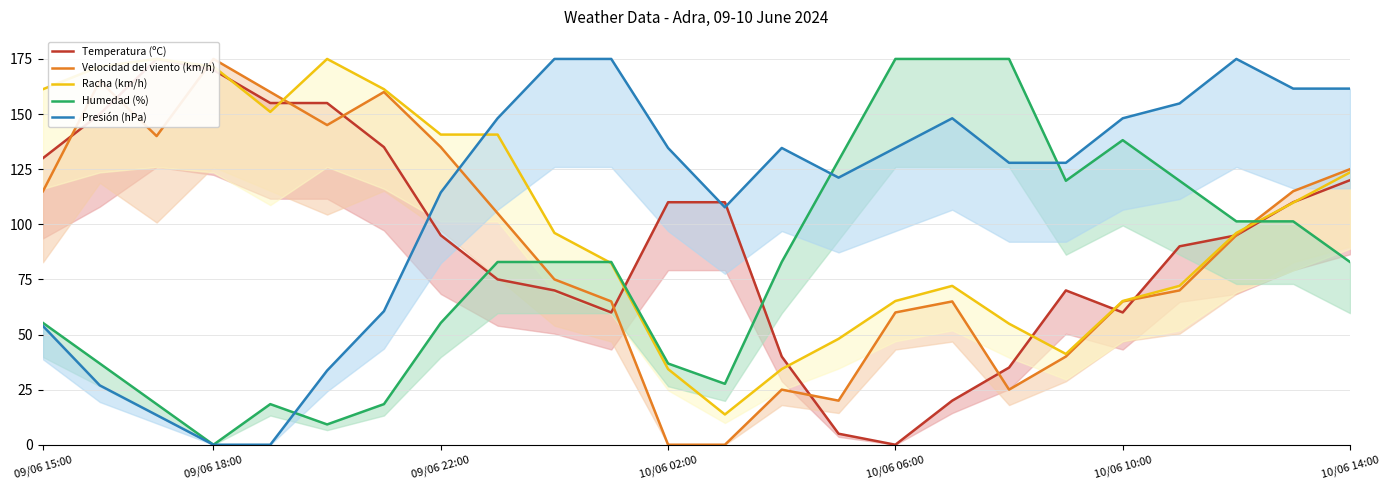

What is the difference between the maximum and minimum values in the Velocidad del viento (km/h) series?

175.0